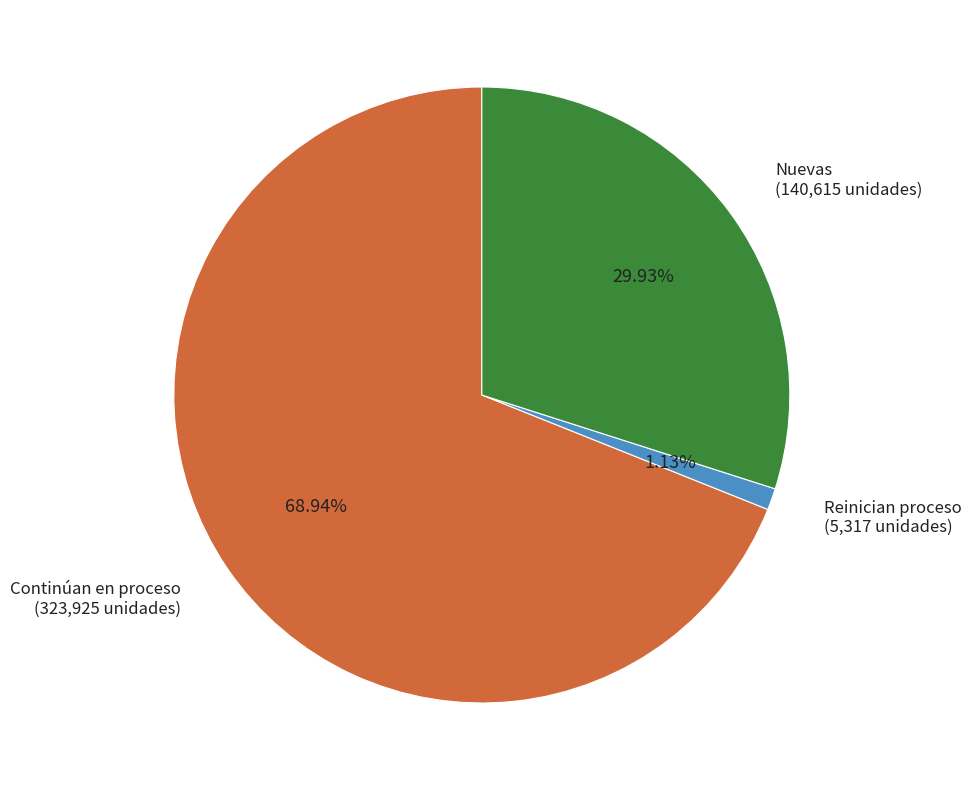

How many segments does this pie chart have?

3